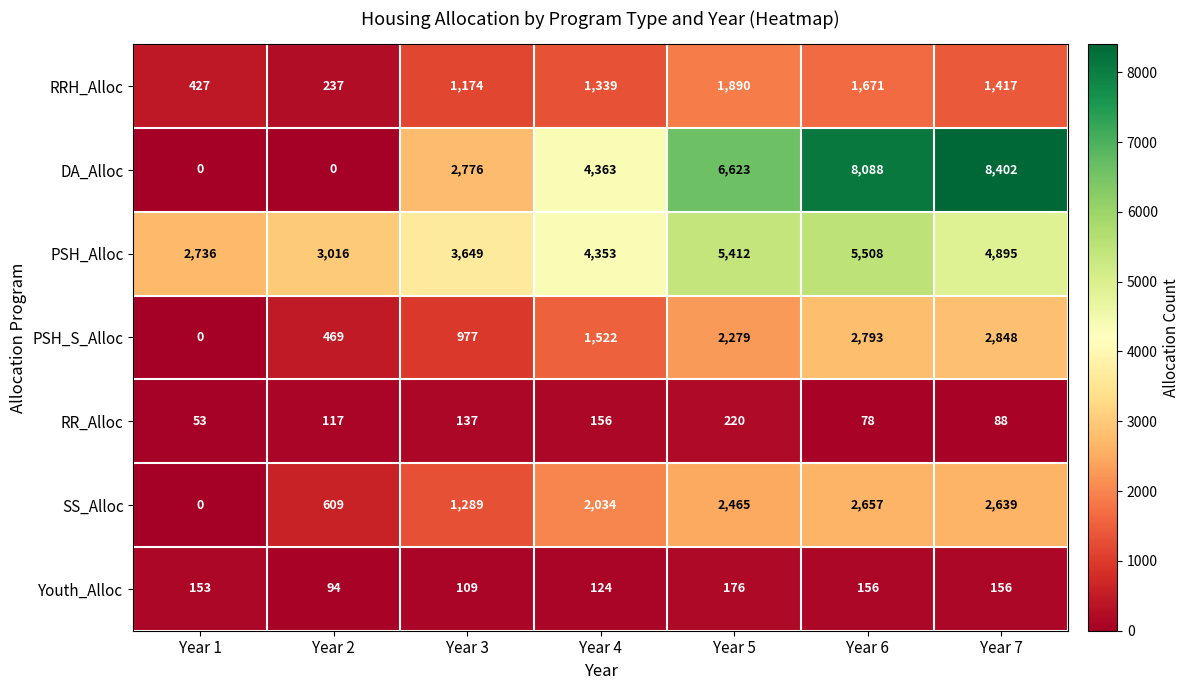

The value of SS_Alloc at Year 2 is 609. True or false?

True